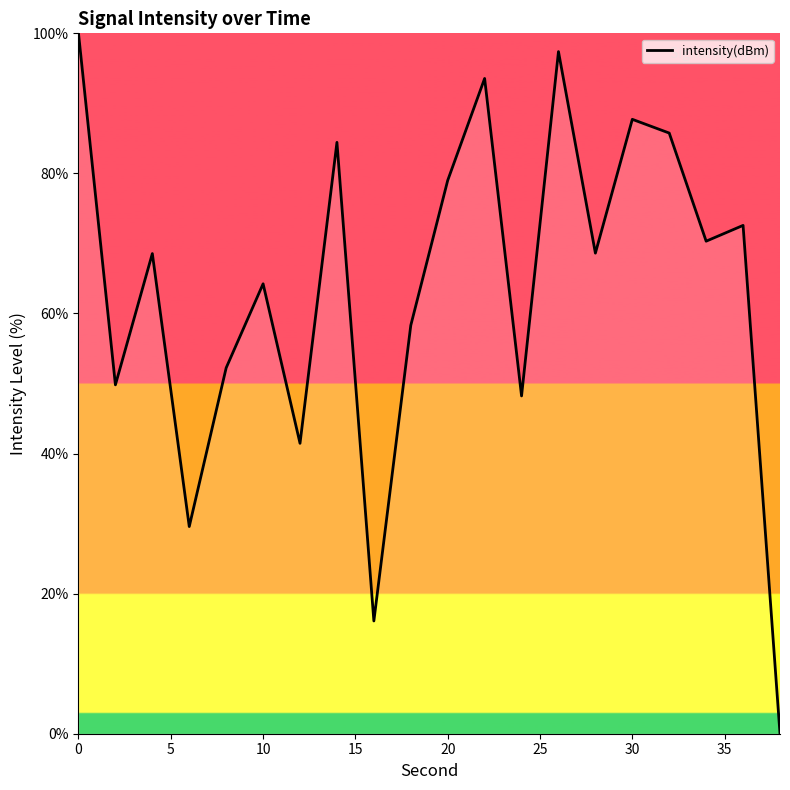

Reading left to right, transcribe all the data shown in this chart.

100.0	49.8	68.6	29.6	52.2	64.2	41.5	84.4	16.1	58.3	79.0	93.6	48.2	97.4	68.6	87.7	85.8	70.3	72.6	0.0